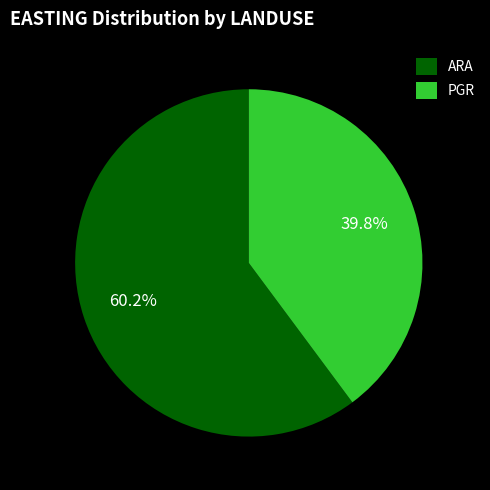

Does any single category account for the majority?

Yes